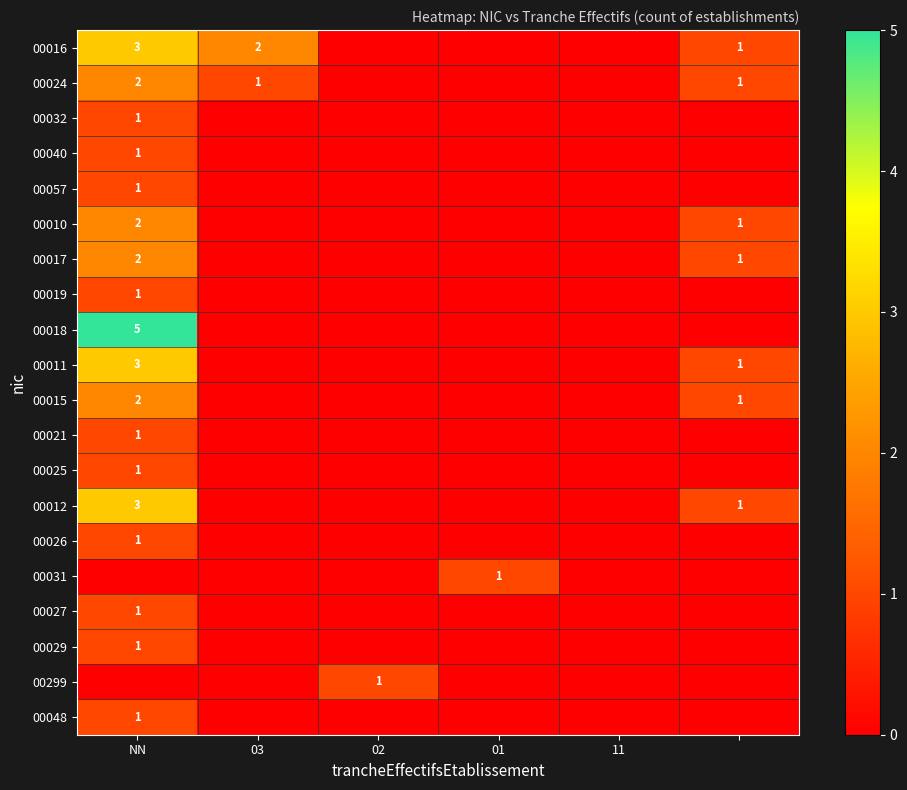

Which category has the highest value in the 00016 series?

NN